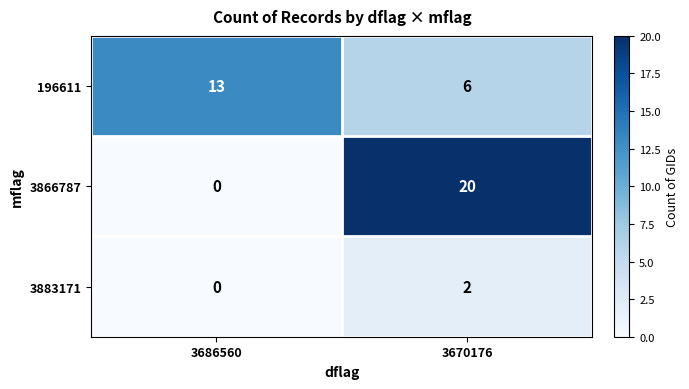

Reading left to right, what are all the values shown in this chart?

196611: 13	6
3866787: 0	20
3883171: 0	2